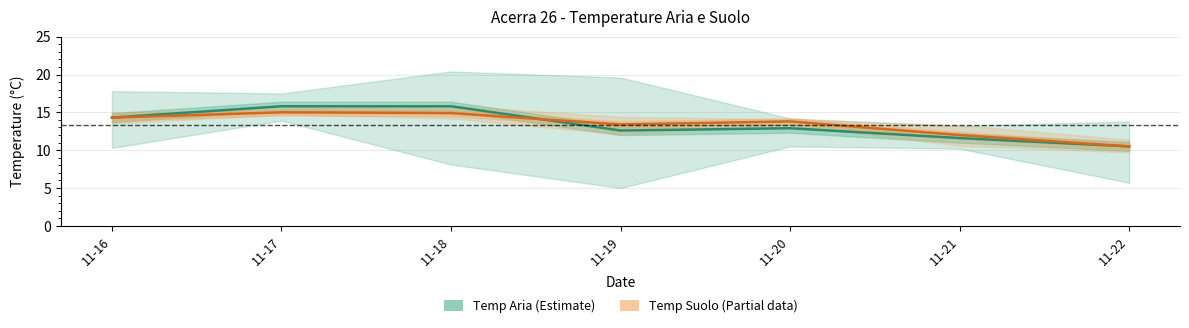

Reading left to right, extract all data points from this chart.

Temp Aria MIN: 14.3	15.8	15.8	12.6	12.9	11.6	10.5
Temp Suolo MIN: 14.3	15.0	14.9	13.4	13.8	12.0	10.5